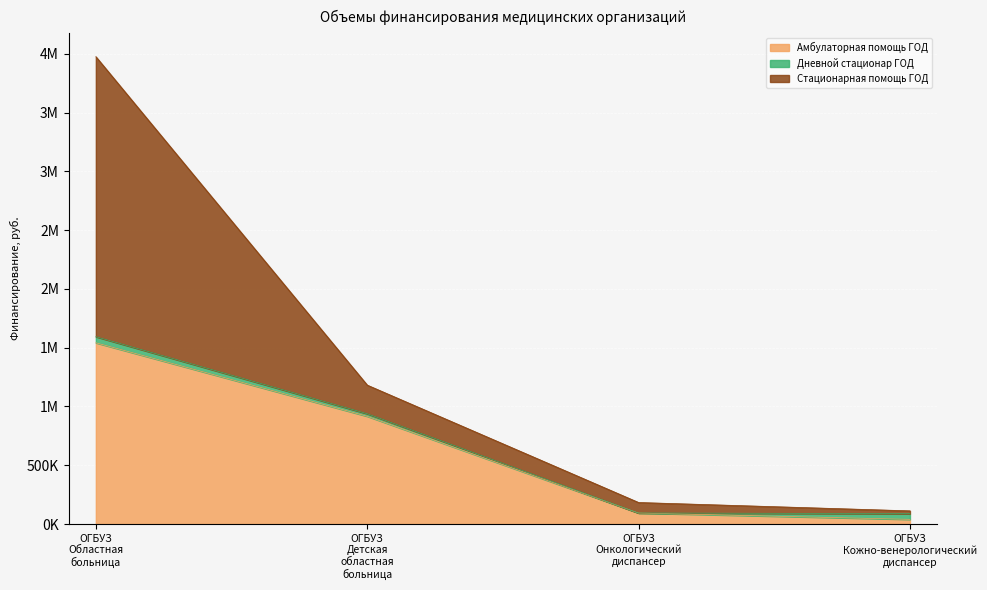

True or false: Финансирование I квартал and Амбулаторная помощь ГОД intersect in this chart.

False